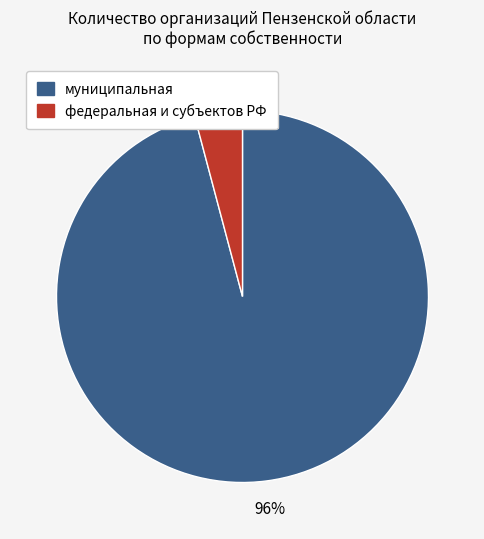

Does any single category account for the majority?

Yes